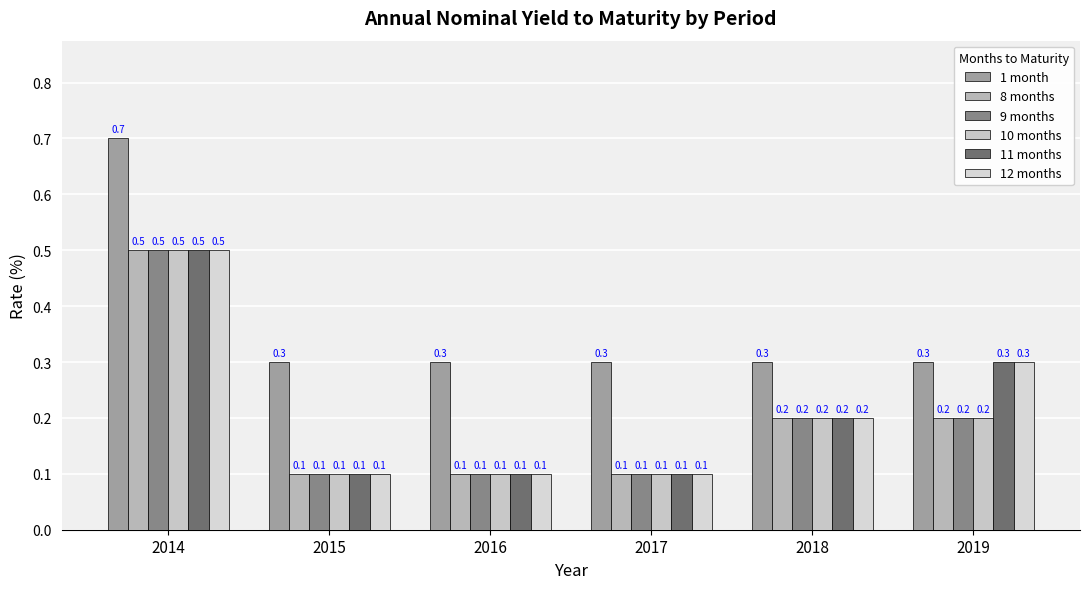

How many groups of bars are there?

6